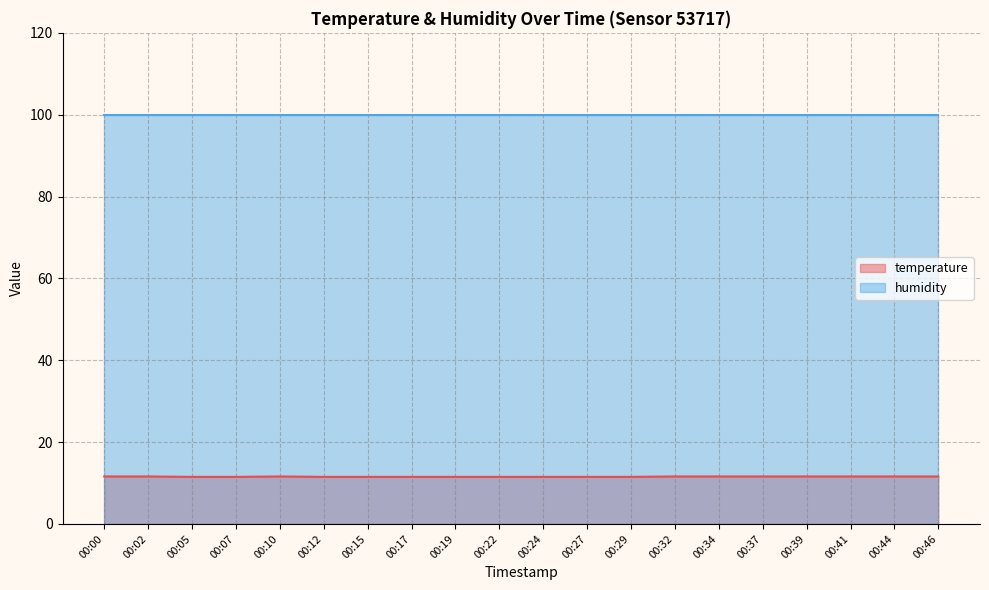

Is it true that temperature equals 2.6 at 00:39?

False